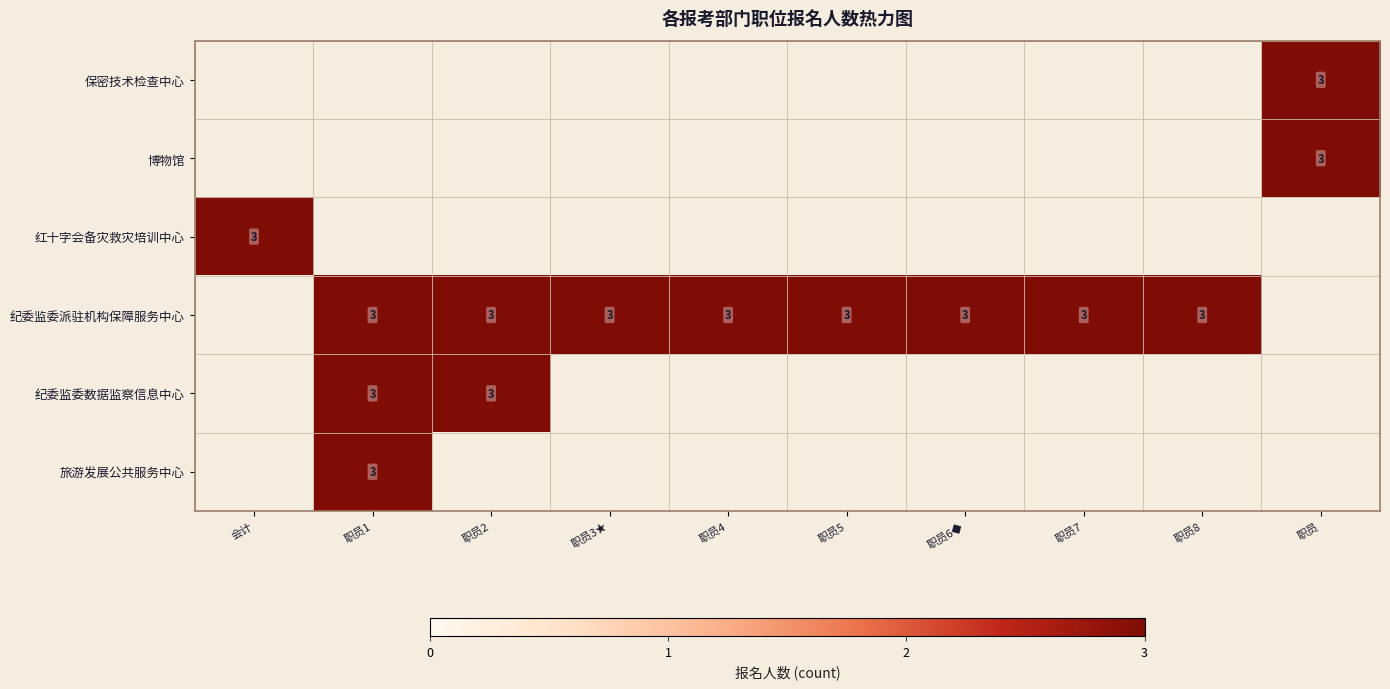

What is the approximate value of row_1 at 职员?

3.0